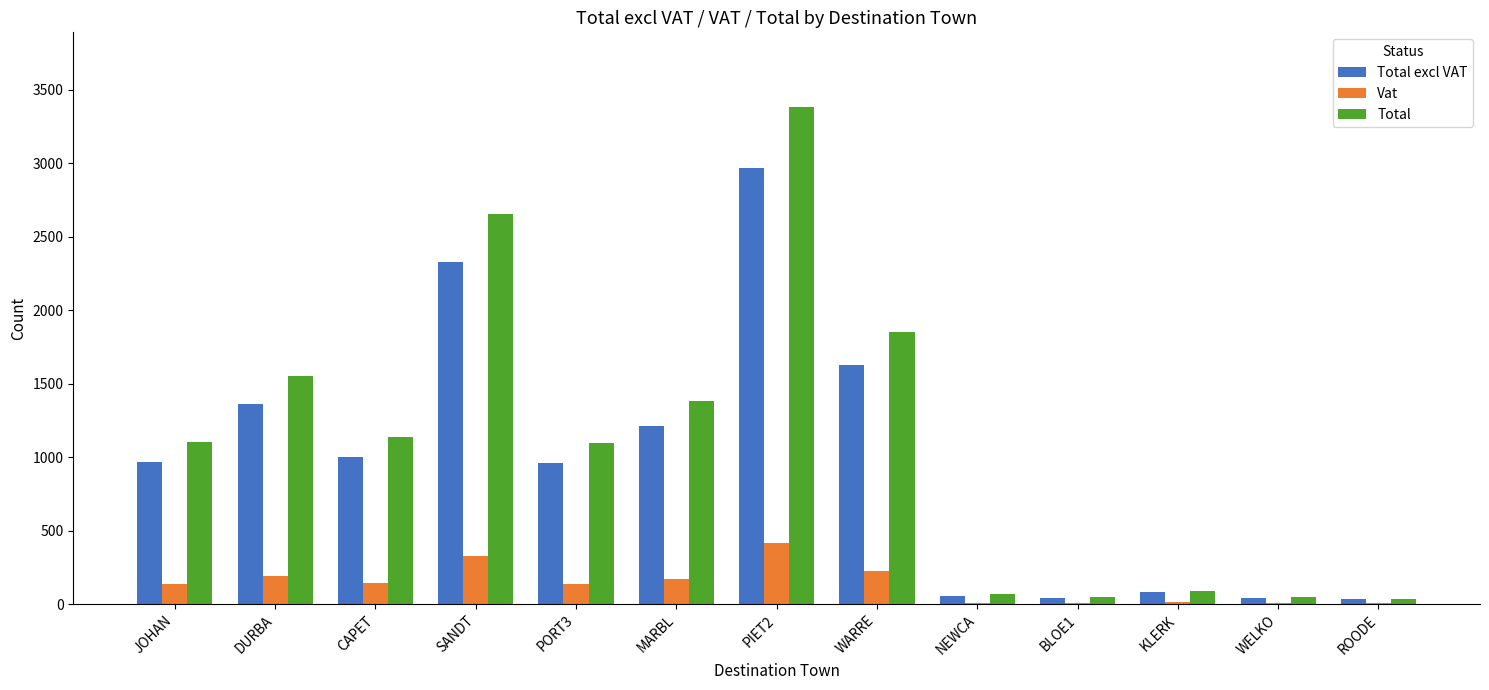

Which series has the largest range (max minus min)?

Total